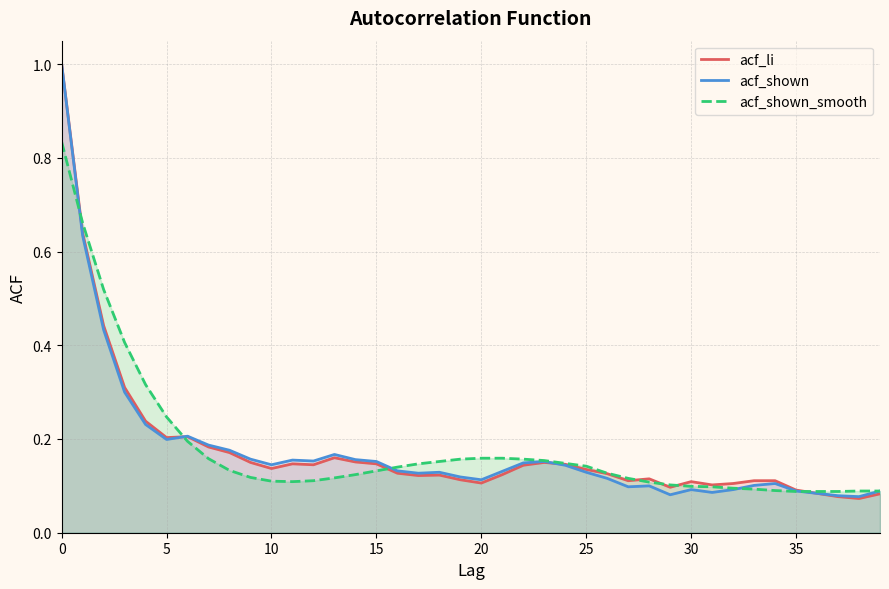

What is the sum of all acf_shown values?

7.1